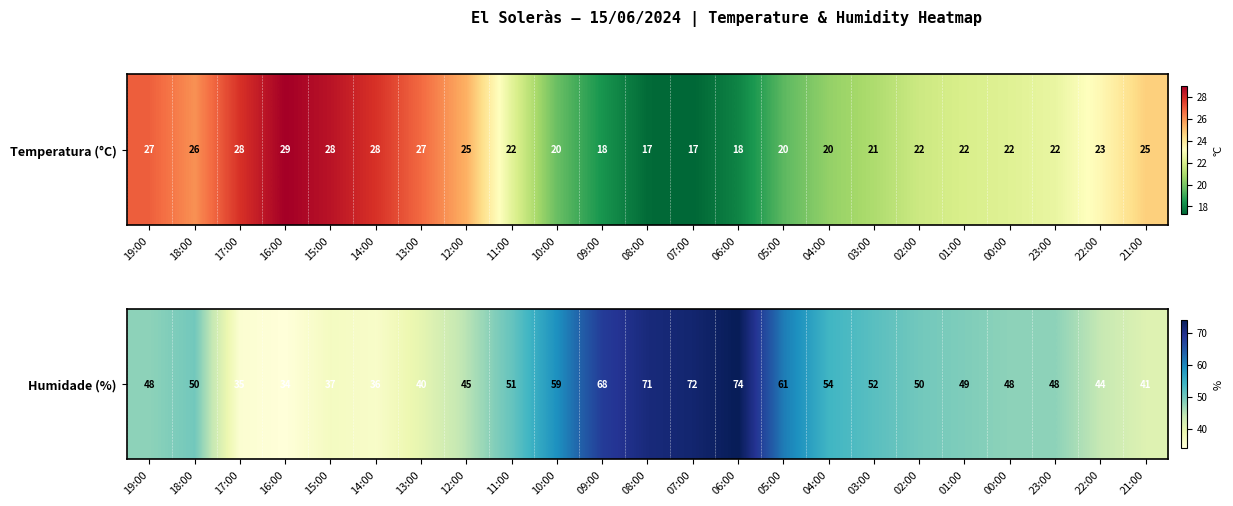

Where is the data nearest to the value 54?

04:00